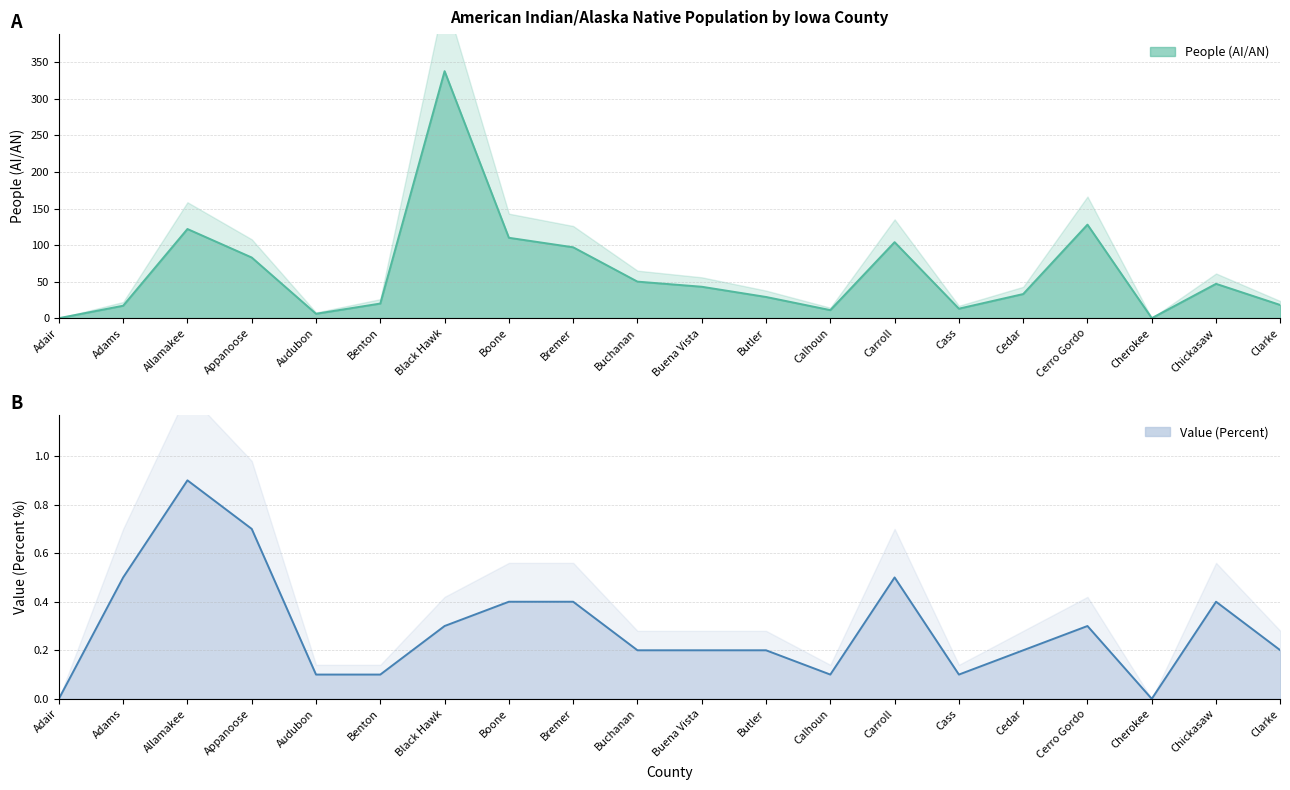

Does the chart have visible grid lines?

Yes